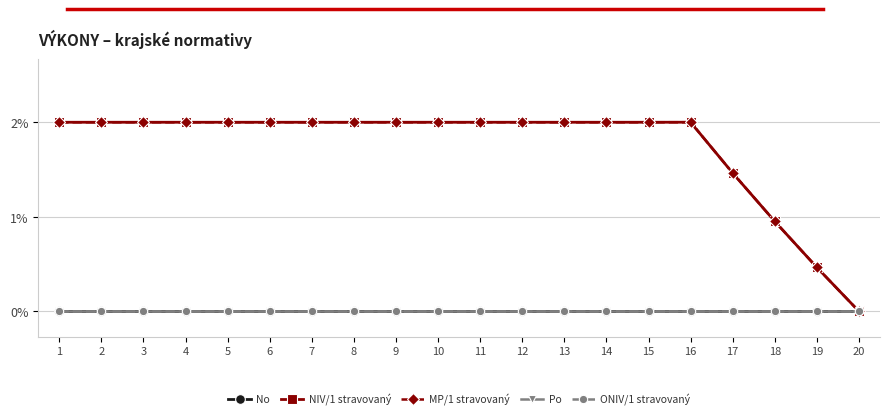

Is this an area chart (filled region under the line)?

No